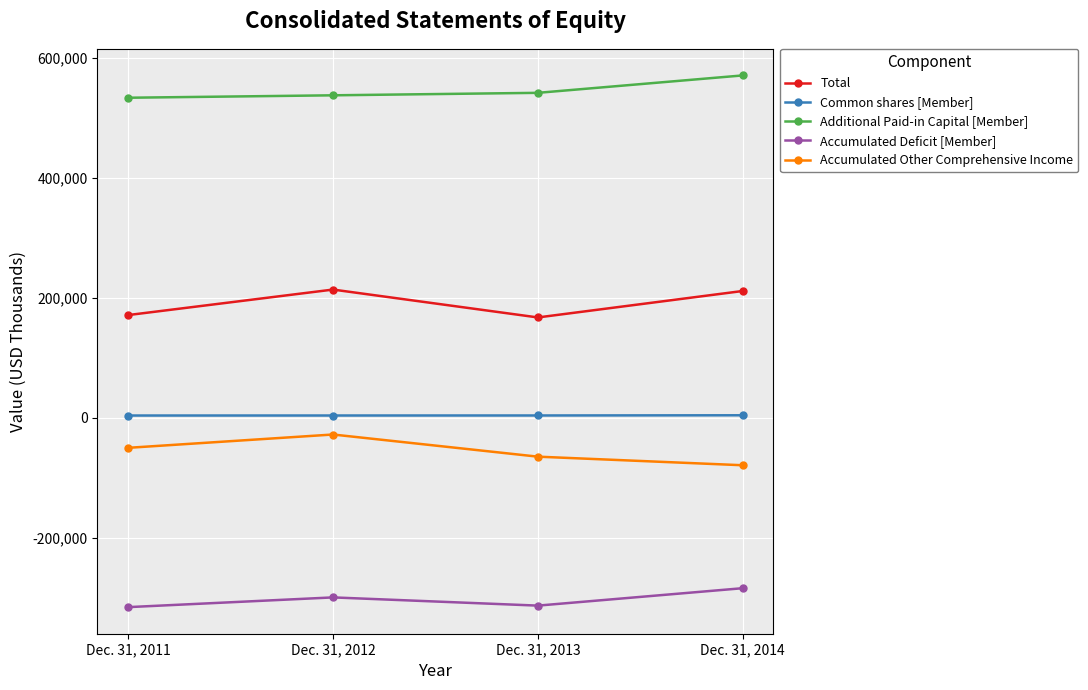

The value of Additional Paid-in Capital [Member] at Dec. 31, 2014 is 873085. True or false?

False